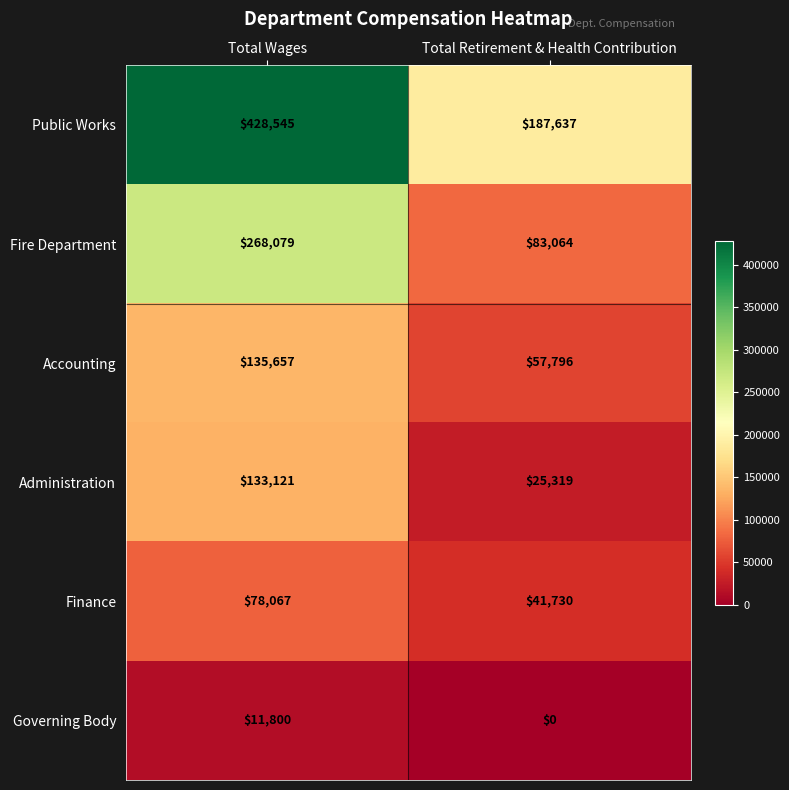

Which series has the largest total across all categories?

Public Works